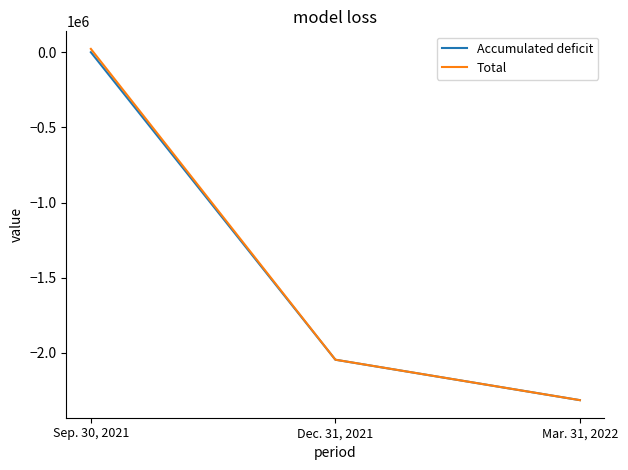

True or false: Accumulated deficit has a value of -1283985 at Mar. 31, 2022.

False